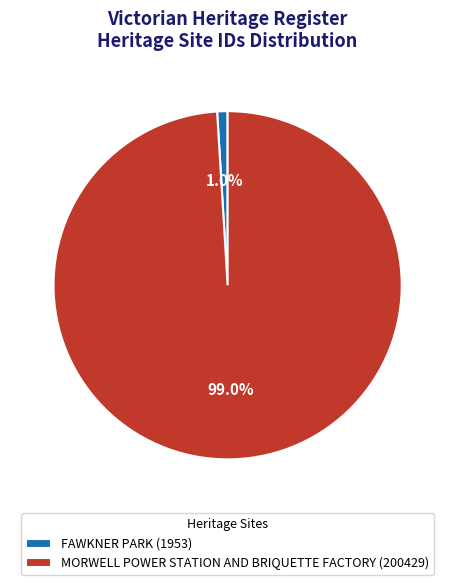

What is the smallest slice in the pie chart?

FAWKNER PARK